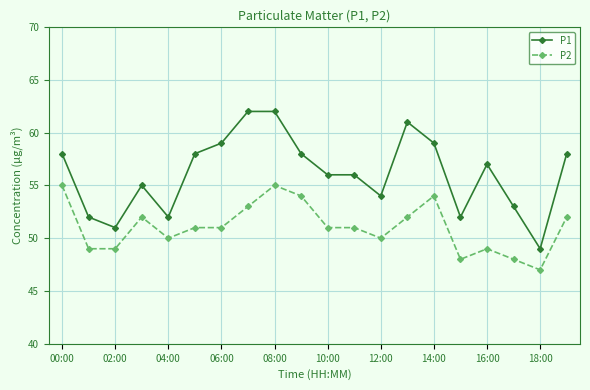

Reading right to left, what are all the values shown in this chart?

P1: 58	49	53	57	52	59	61	54	56	56	58	62	62	59	58	52	55	51	52	58
P2: 52	47	48	49	48	54	52	50	51	51	54	55	53	51	51	50	52	49	49	55